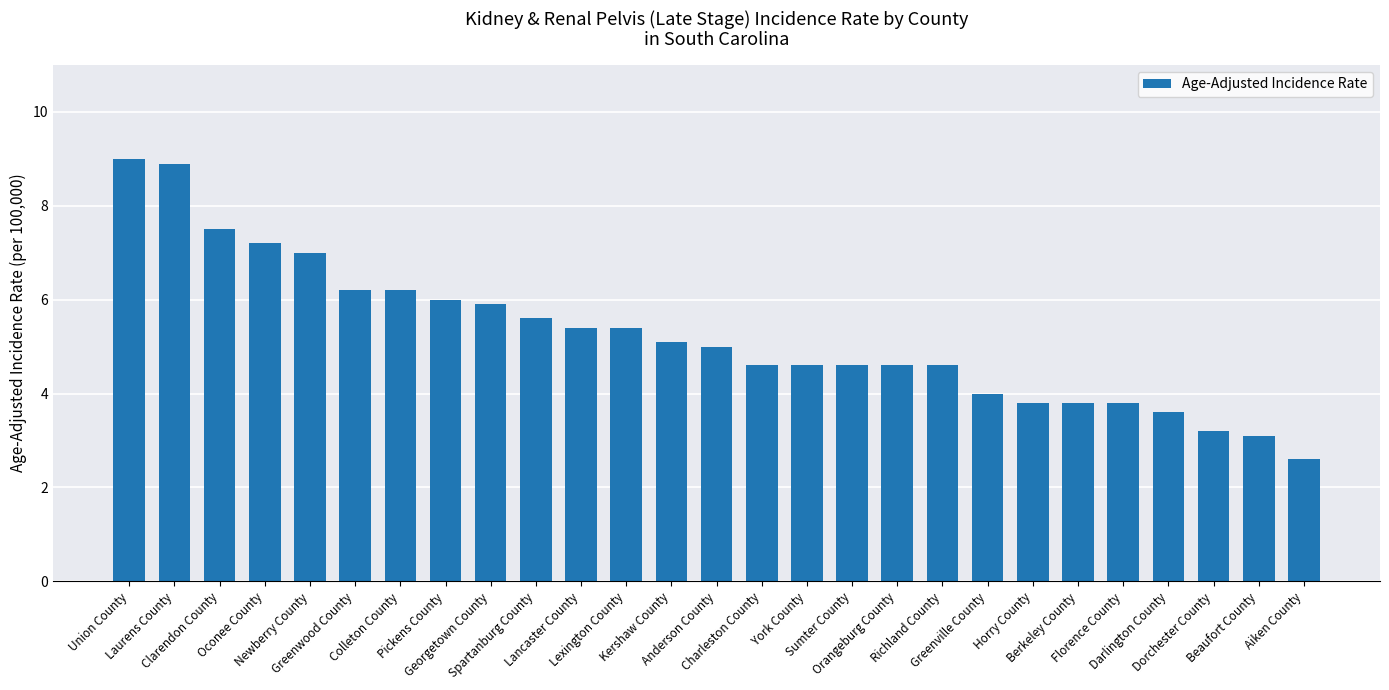

What is the sum of the values at Laurens County and Florence County?

12.7